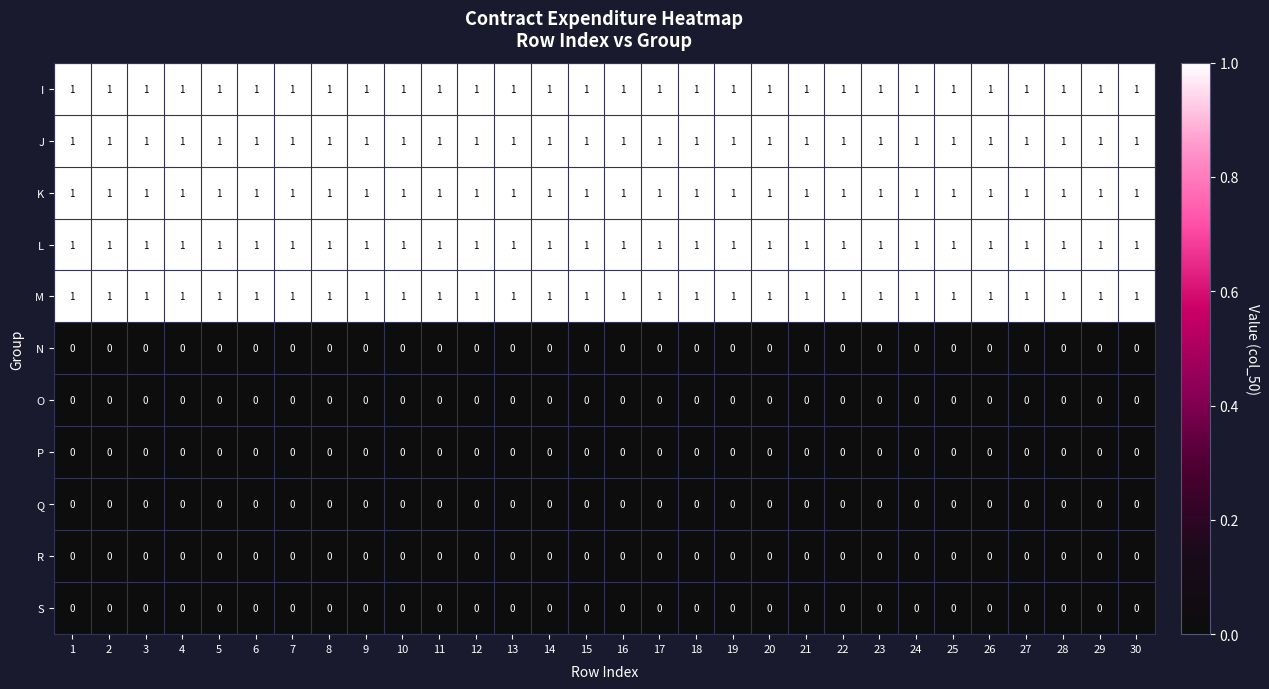

At how many categories does at least one series exceed 0?

30